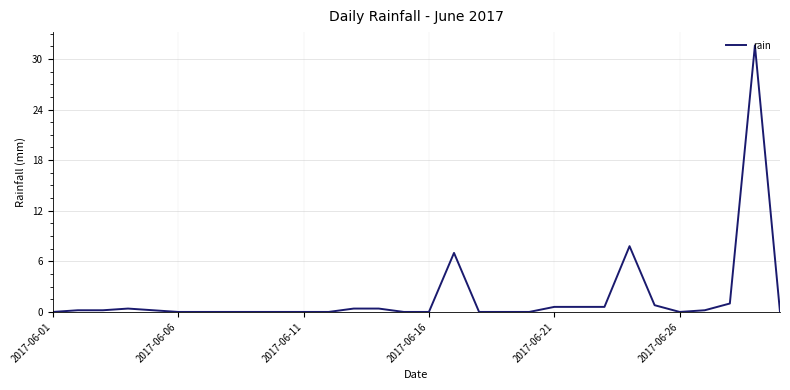

What is the greatest value displayed?

31.6